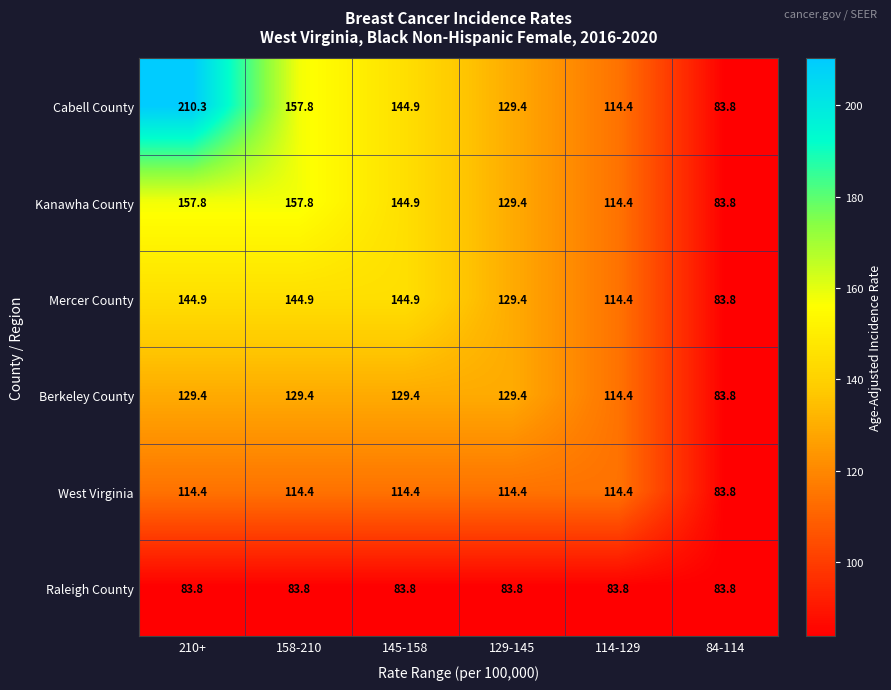

At which label does Mercer County first exceed 144?

210+